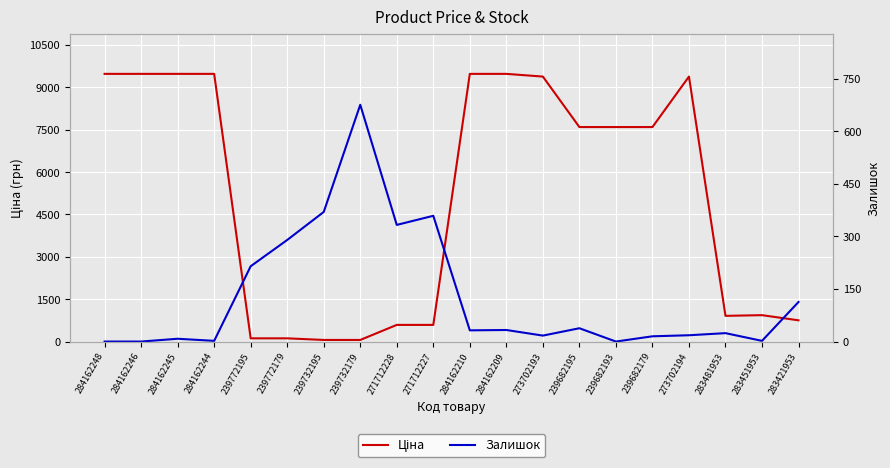

What is the value of the Ціна point at the 4th from the left?

9480.1